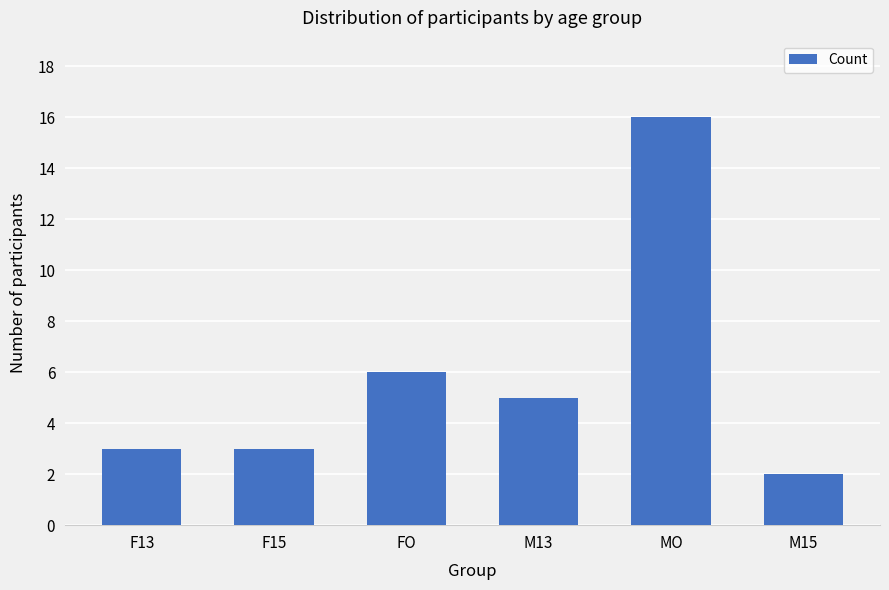

Which label corresponds to the largest value in the chart?

MO